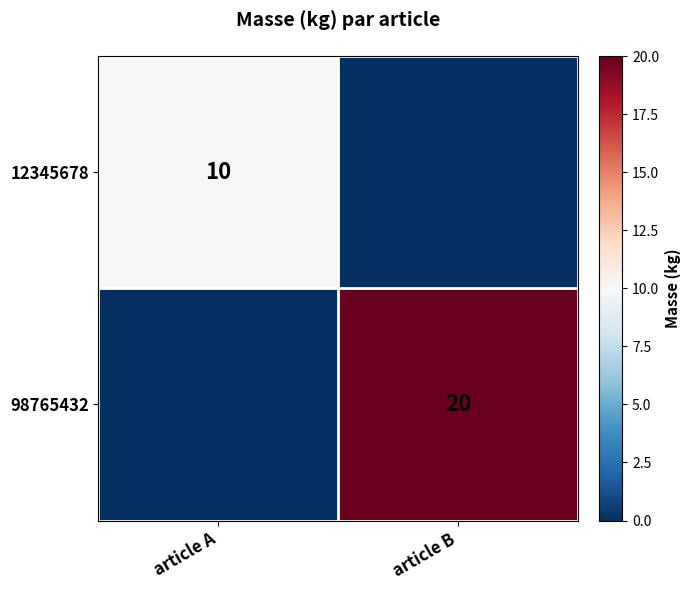

The 98765432 series shows 35 at article B. True or false?

False